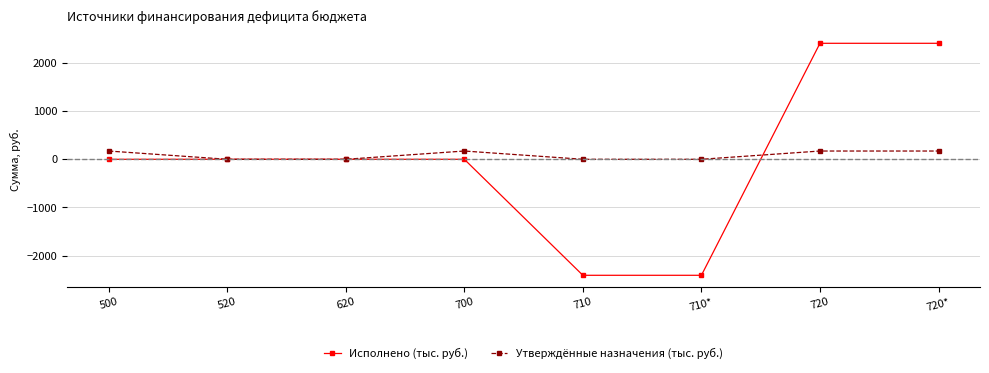

Where is the first local maximum for Утверждённые назначения (тыс. руб.)?

700